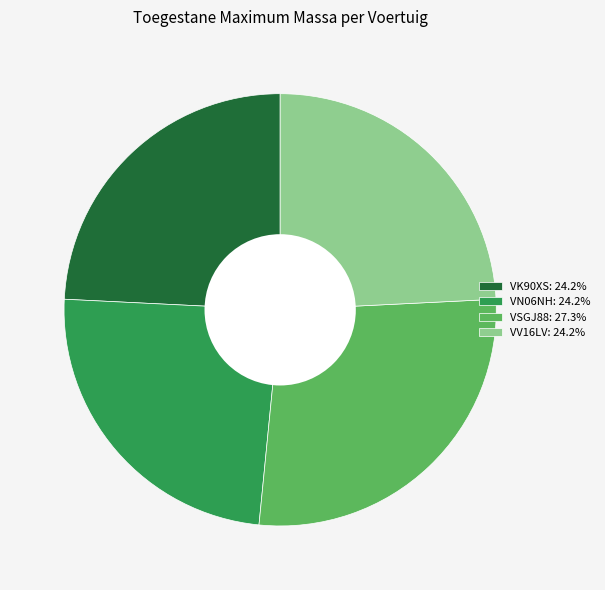

Is it true that VSGJ88 is 40% of the pie?

False